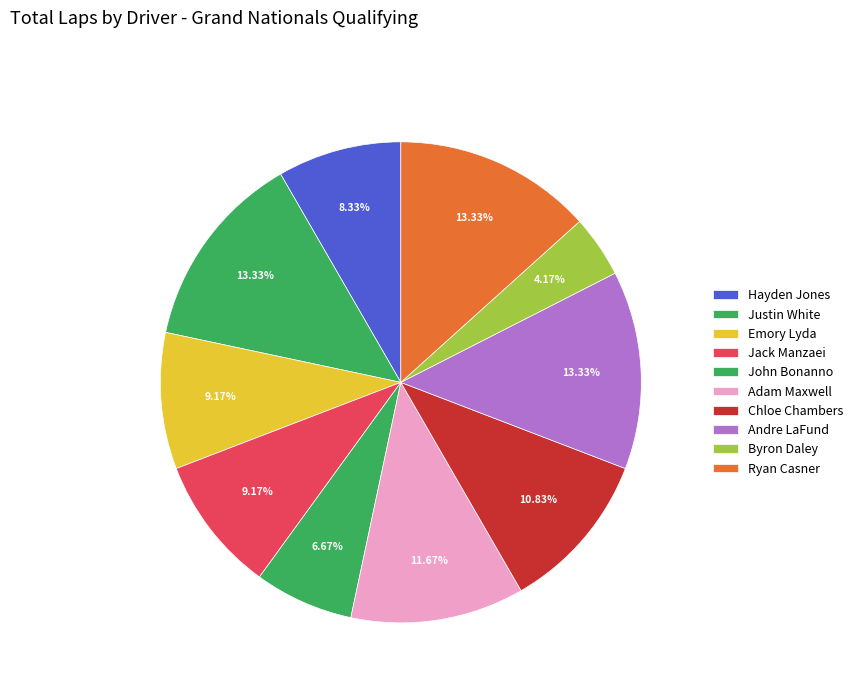

Which category has the biggest portion of the pie?

Justin White